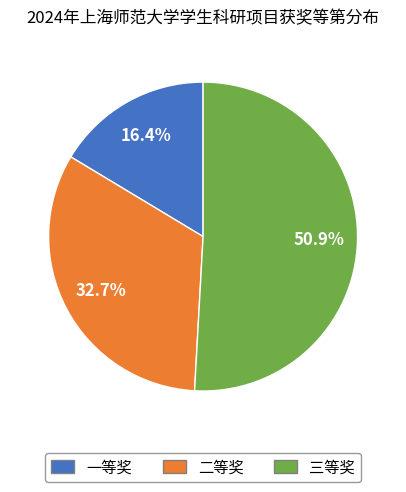

To the nearest percent, what portion does 一等奖 represent?

16%